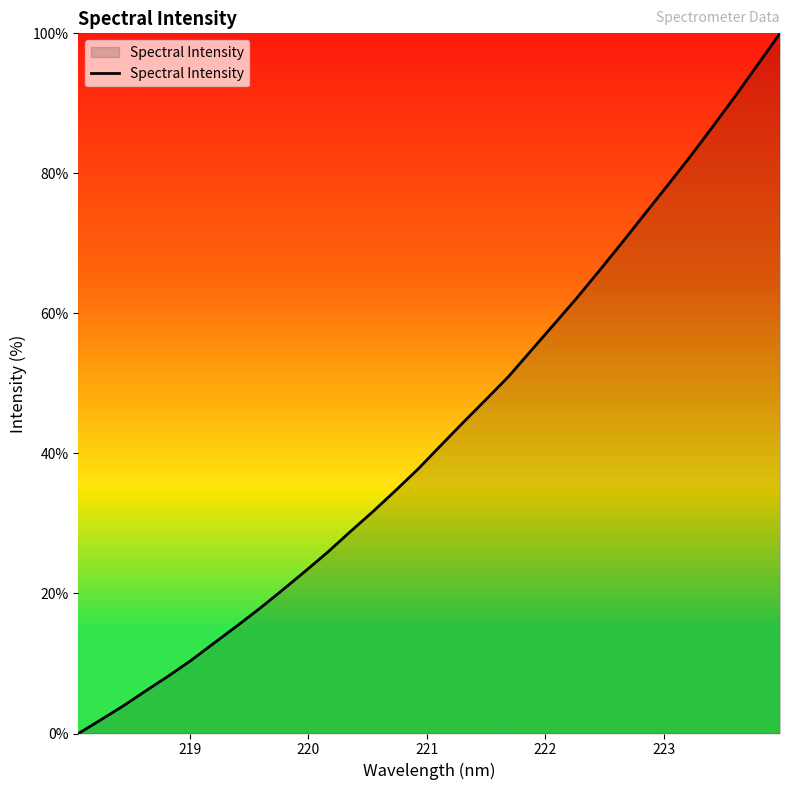

What is the maximum value shown in the chart?

100.0